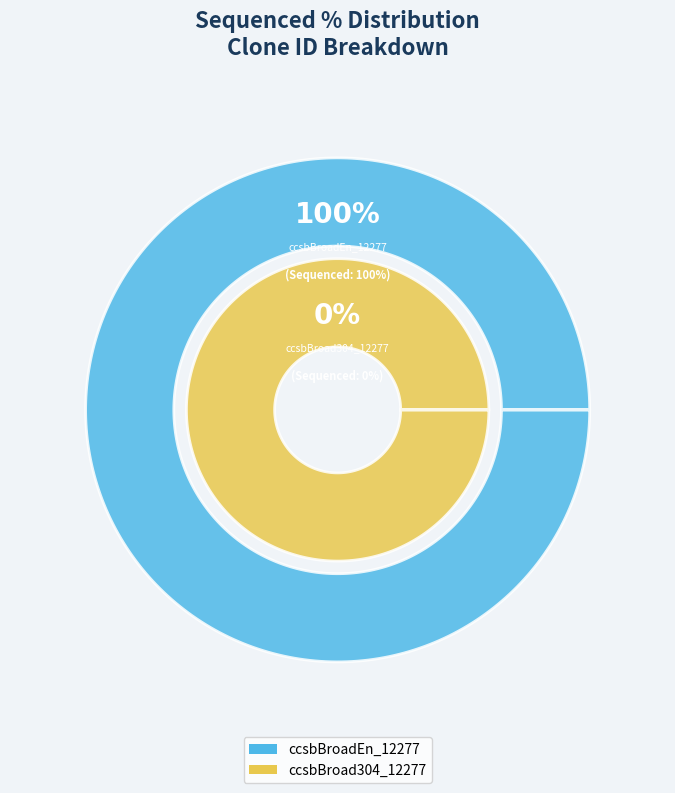

Which slice is the smallest?

ccsbBroad304_12277